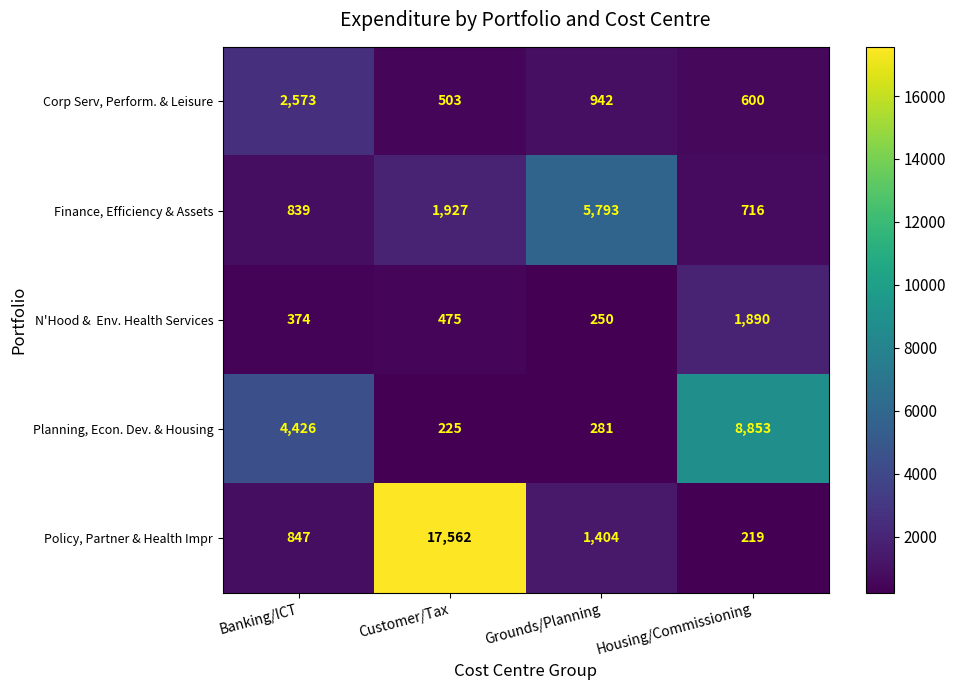

What is the sum of all Planning, Econ. Dev. & Housing values?

13785